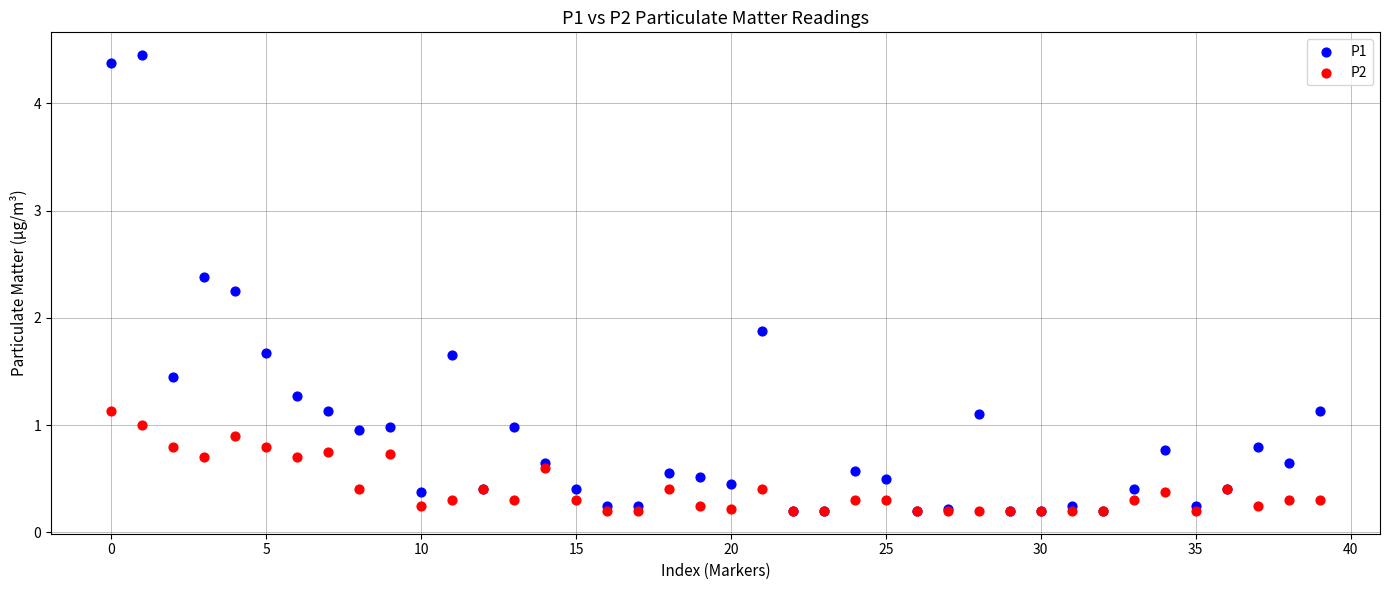

Across all series, what Y value is closest to 2?

1.9